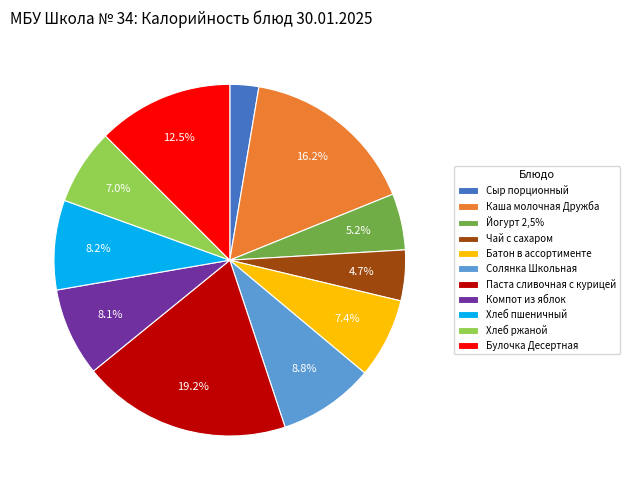

Between Хлеб ржаной and Солянка Школьная, which is larger?

Солянка Школьная